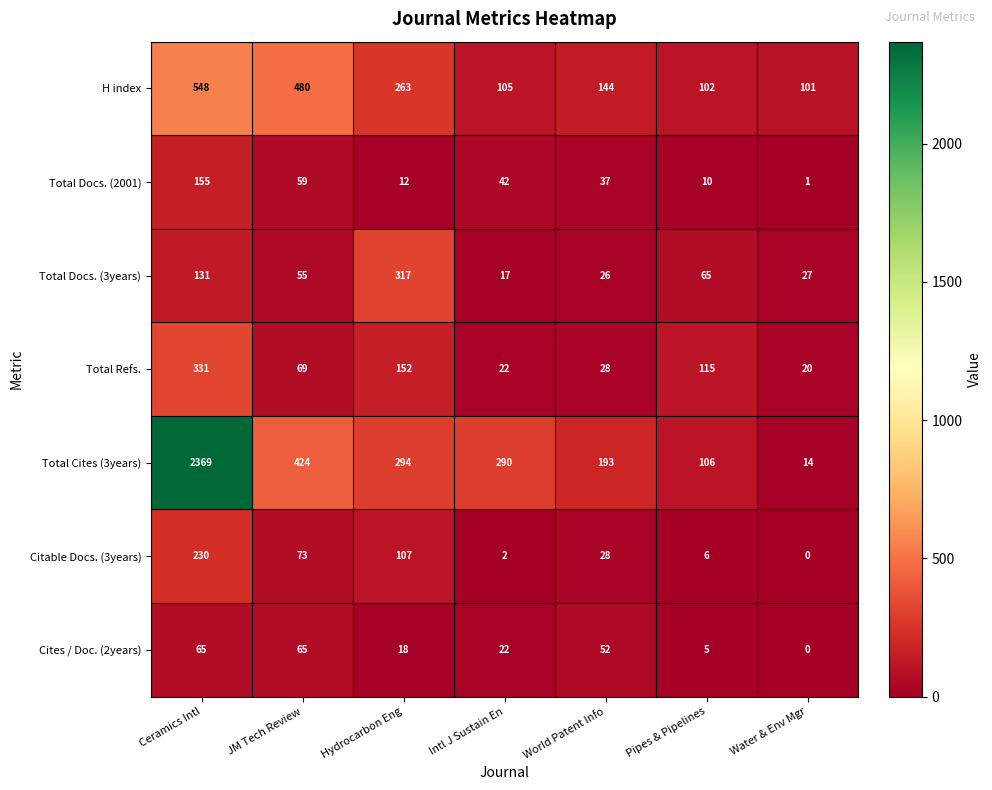

How many series are shown in this chart?

7